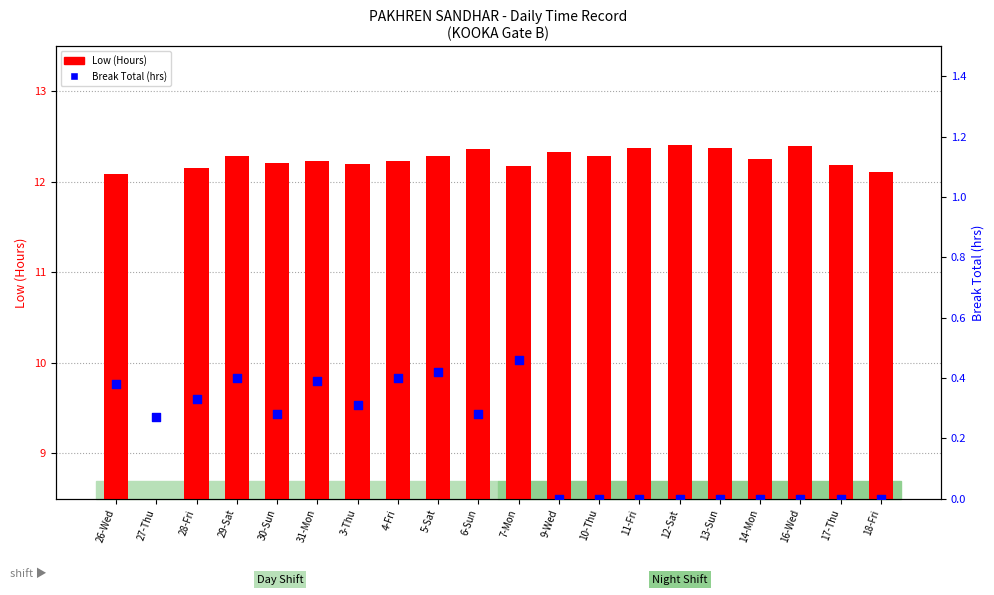

Is the value of Break Total (hrs) at 18-Fri greater than the value of Low (Hours) at 9-Wed?

No